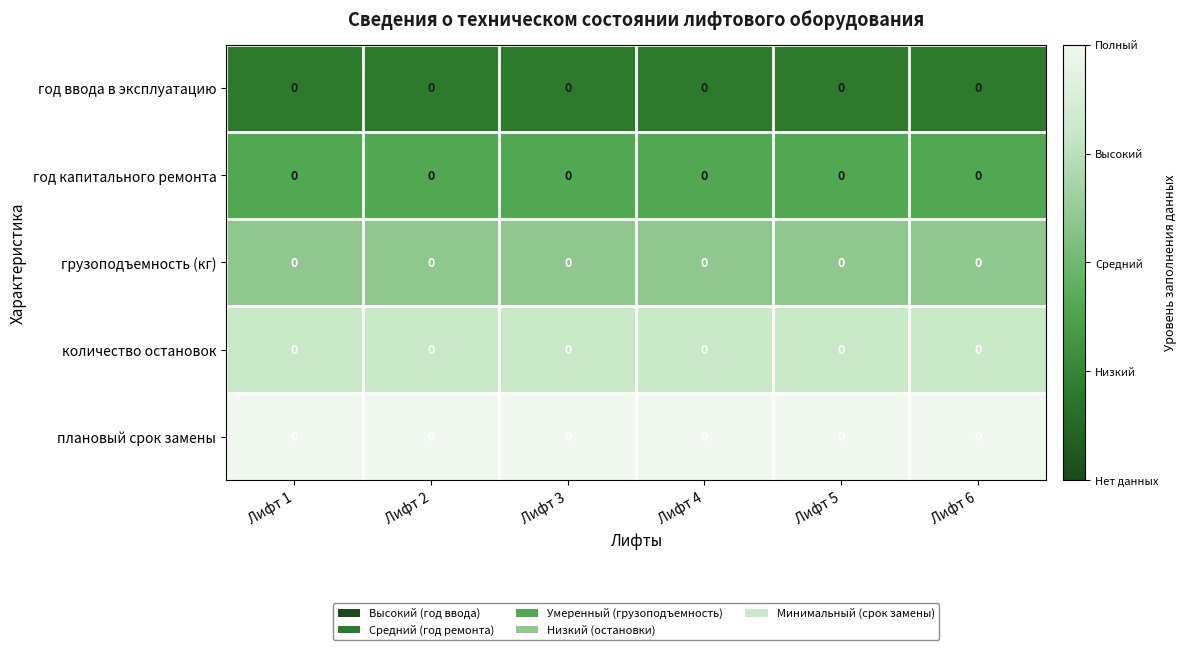

Rank the series by their average value, from highest to lowest.

плановый срок замены, количество остановок, грузоподъемность (кг), год капитального ремонта, год ввода в эксплуатацию